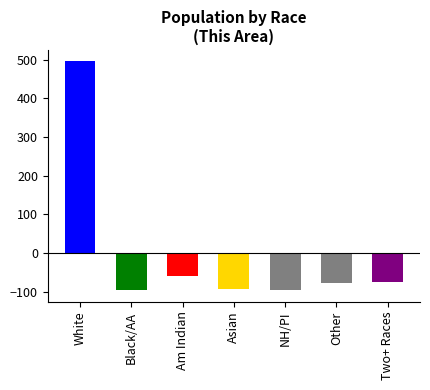

At which label does the data first exceed -77?

White